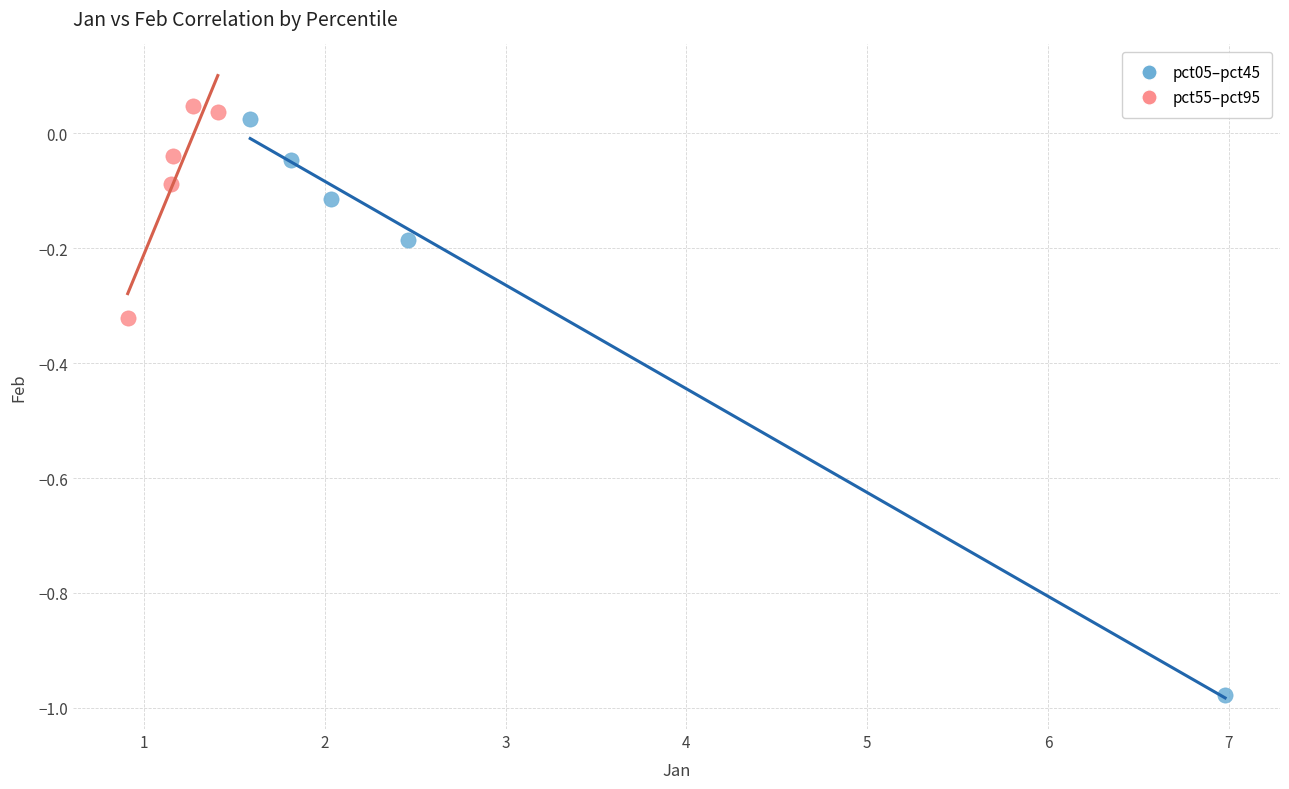

Which series reaches the maximum Y coordinate?

pct55–pct95